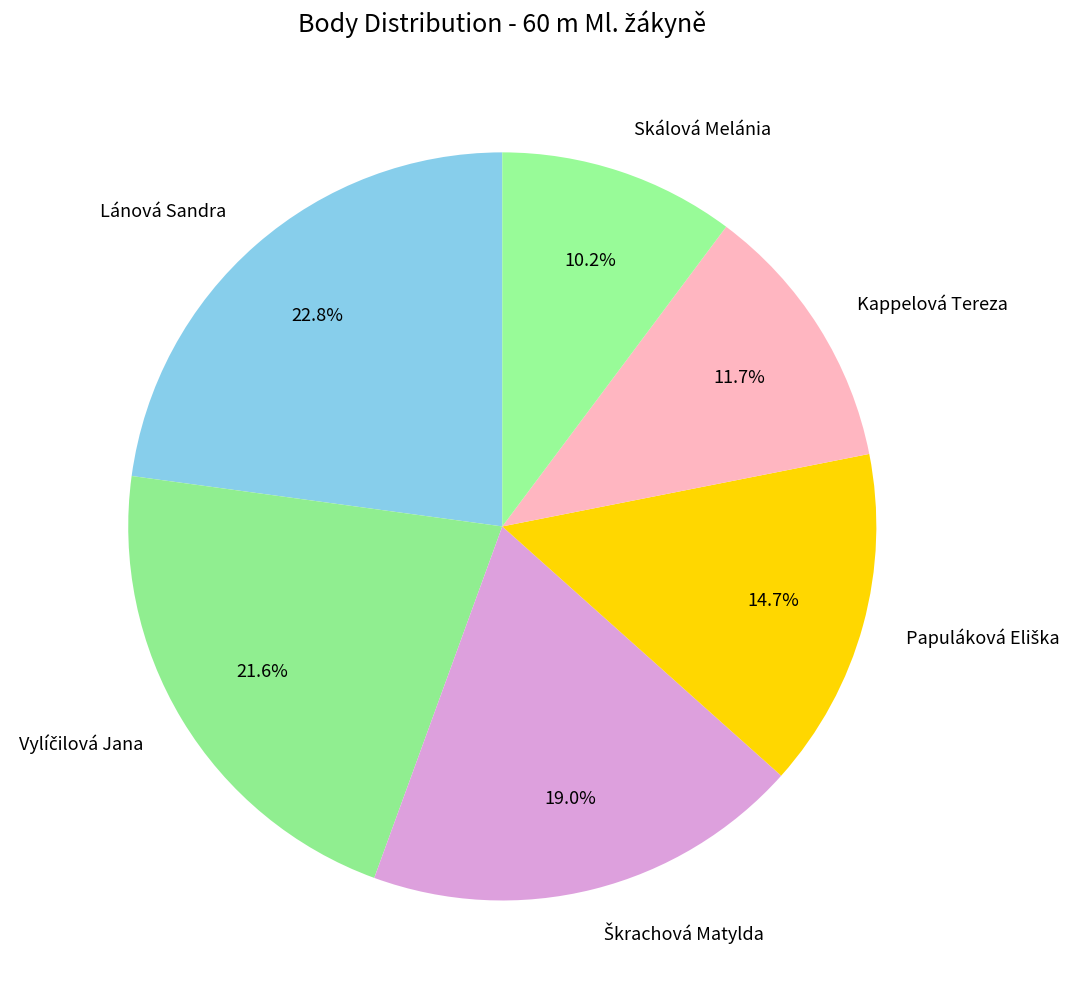

Which category has the smallest portion of the pie?

Skálová Melánia